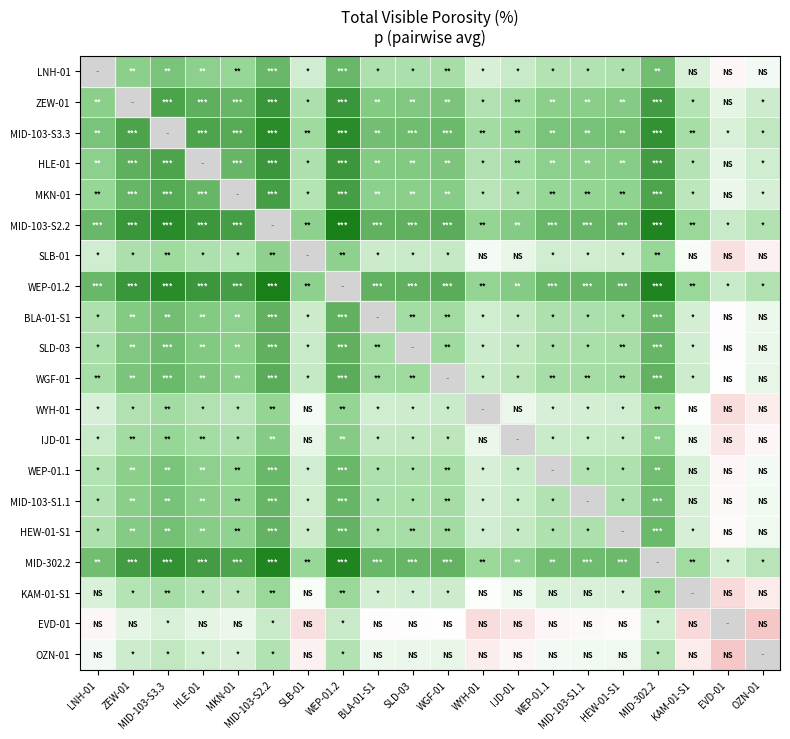

Read the IJD-01 value at WEP-01.2.

14.3